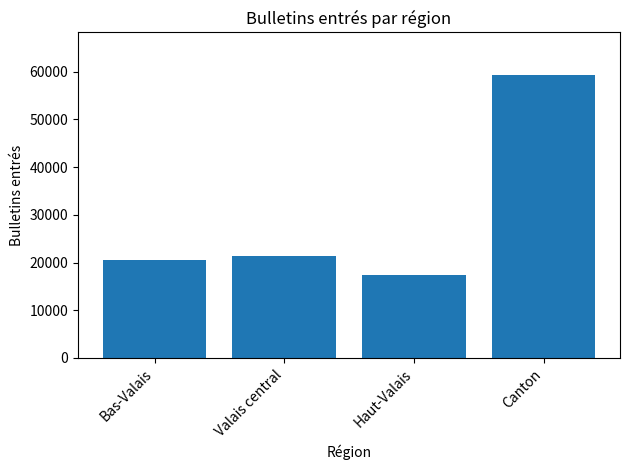

How many categories are shown in the chart?

4